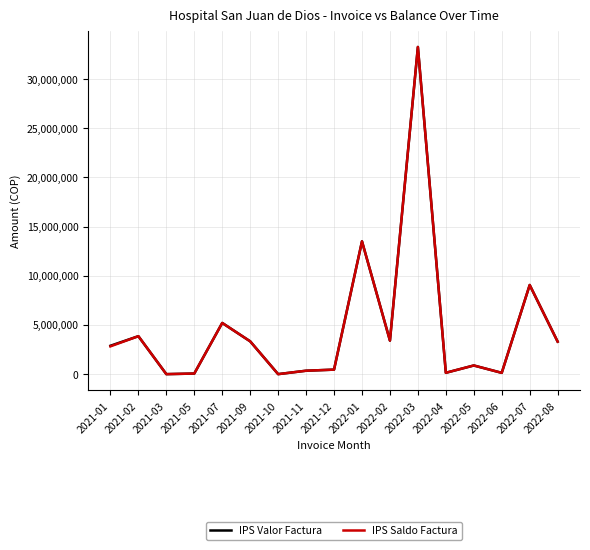

At which label does IPS Valor Factura reach its peak?

2022-03